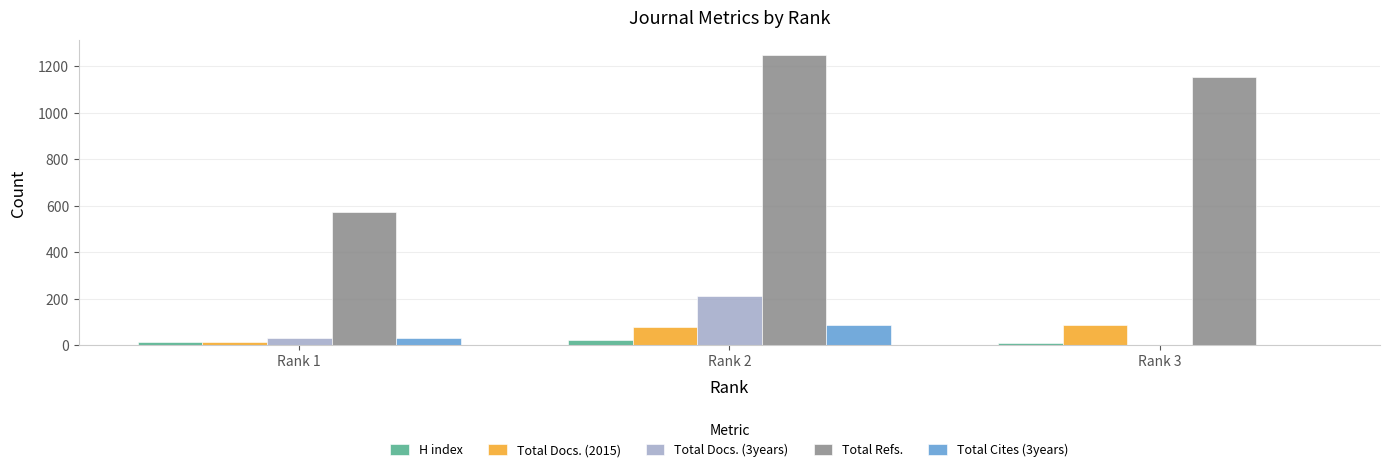

What is the sum of all Total Refs. values?

2974